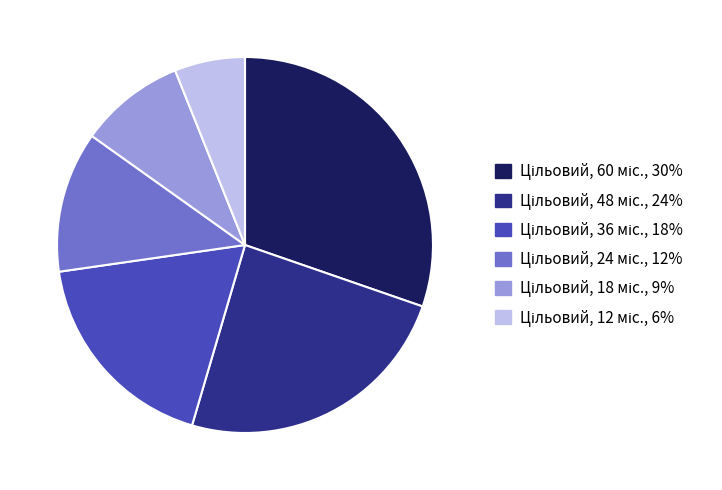

Is there any slice that represents more than half of the pie?

No